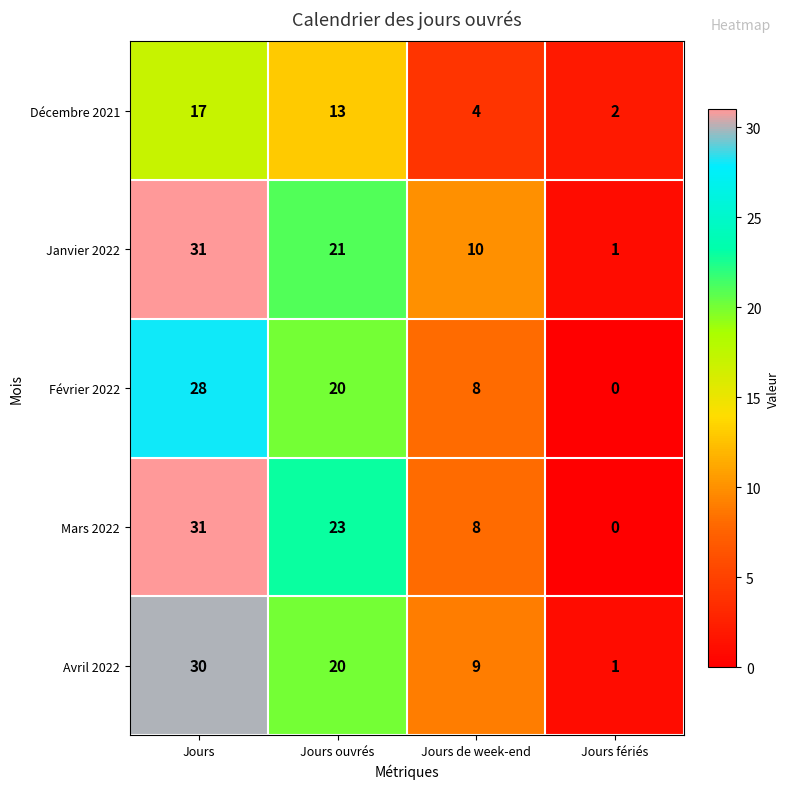

Which series has the widest spread of values?

Mars 2022